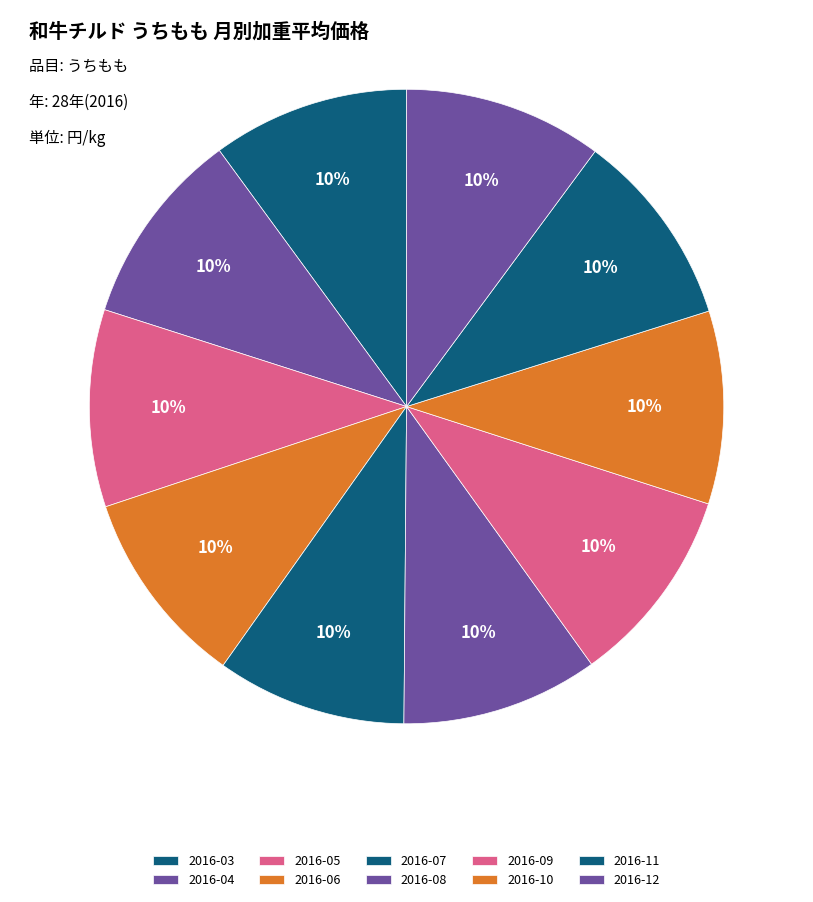

What percentage is NOT represented by 2016-11?

90.0%